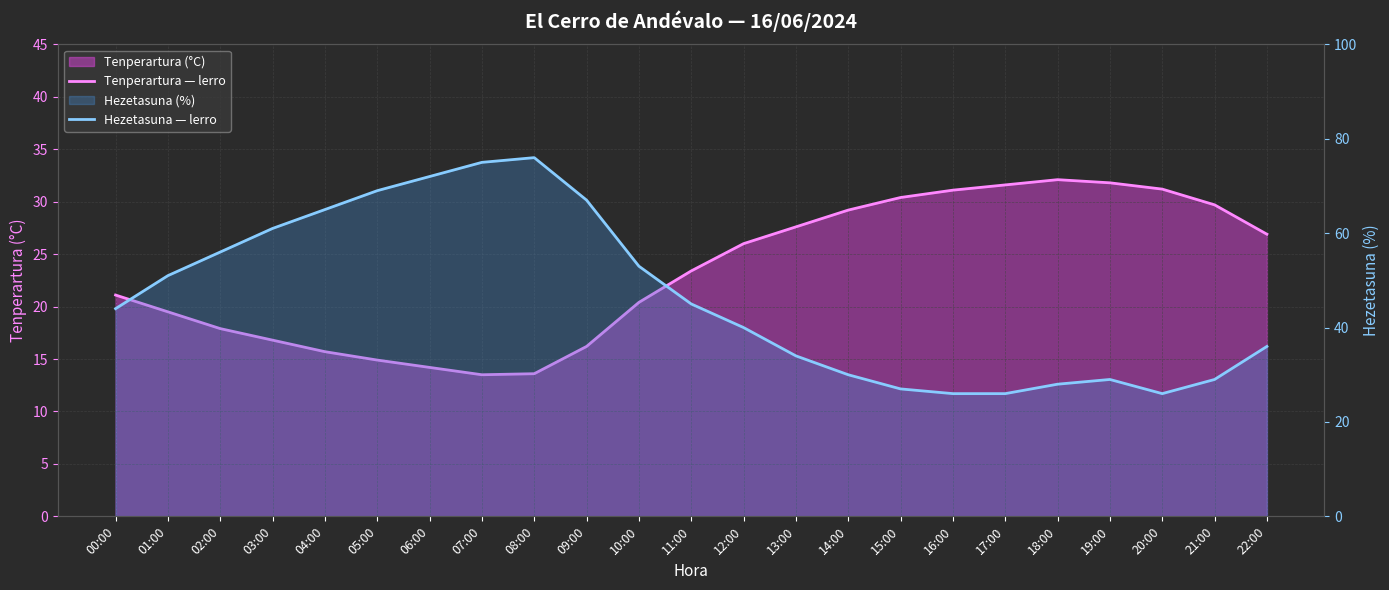

At which category does Tenperartura — lerro reach its first local valley?

07:00